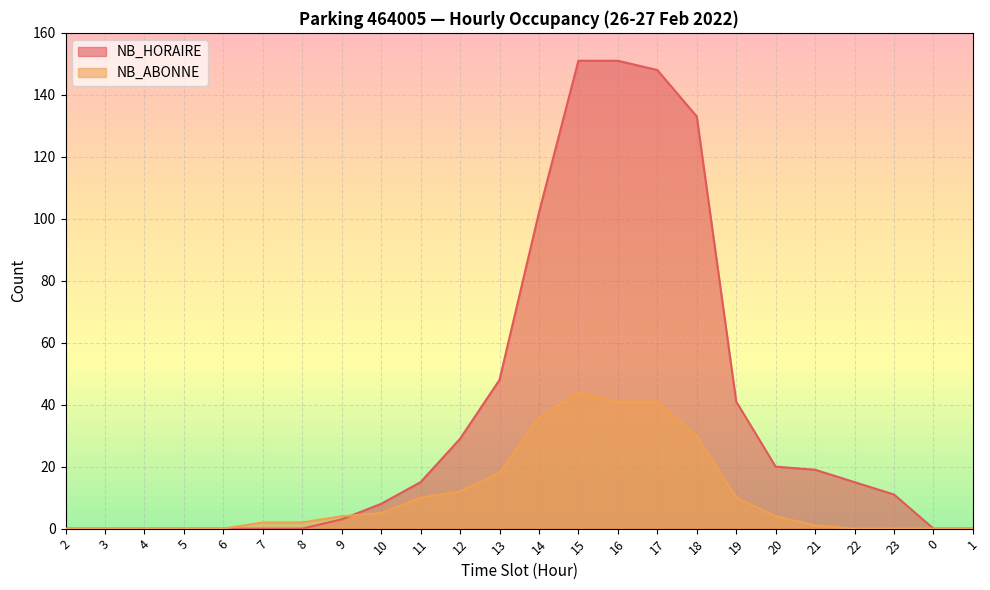

What is the label of the 12th point from the right?

14